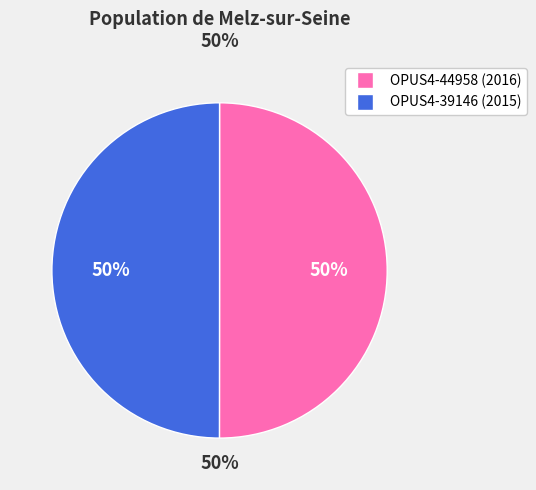

The OPUS4-39146 slice represents 50% of the pie. True or false?

True